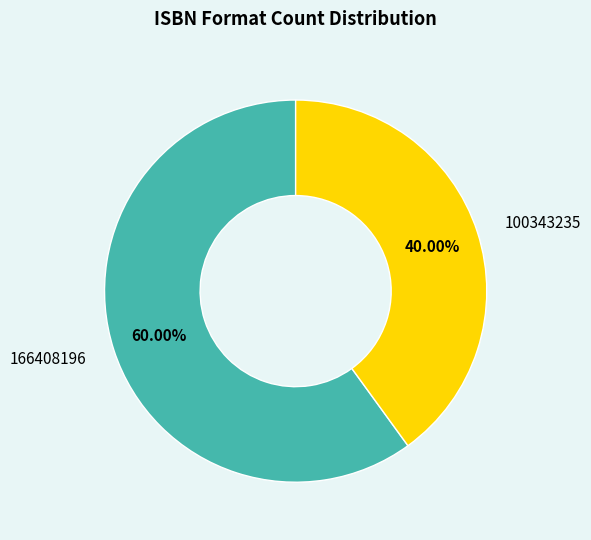

What is the majority slice?

166408196